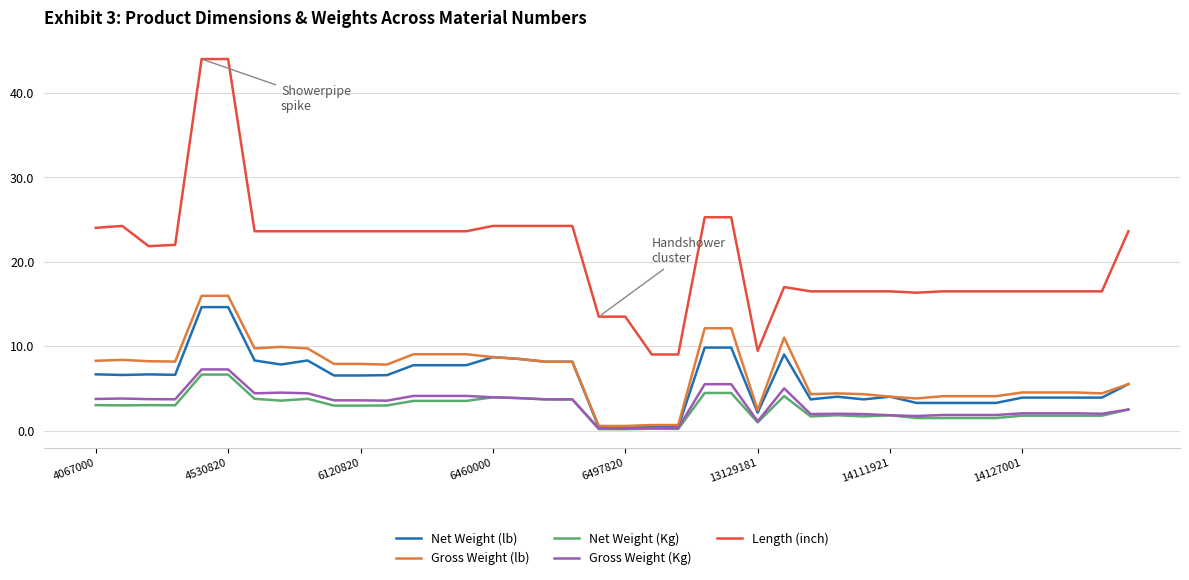

What is the maximum value shown in the chart?

44.0